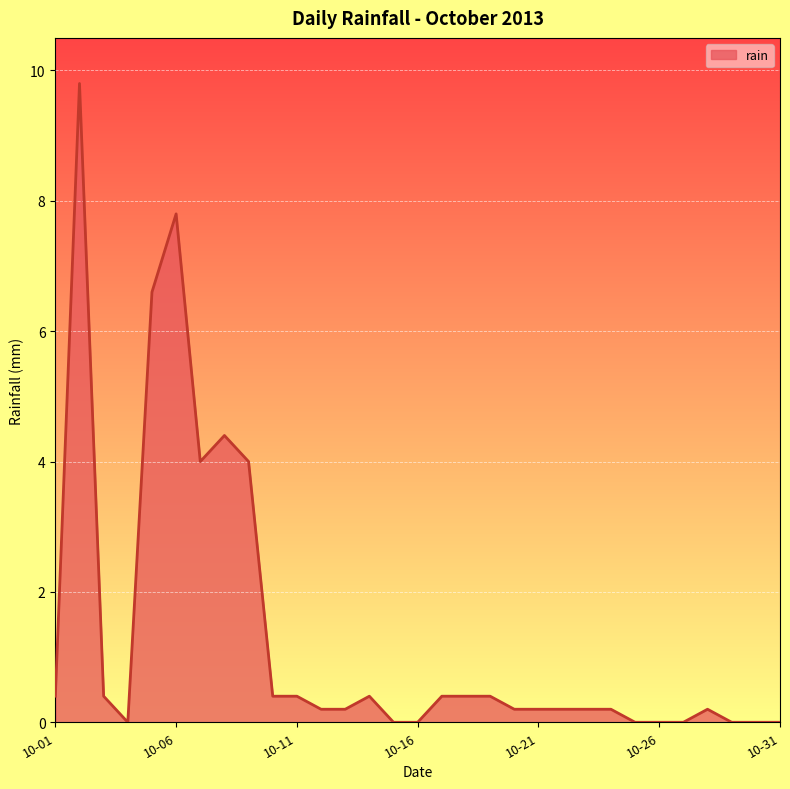

What is the difference between the maximum and minimum values?

9.8